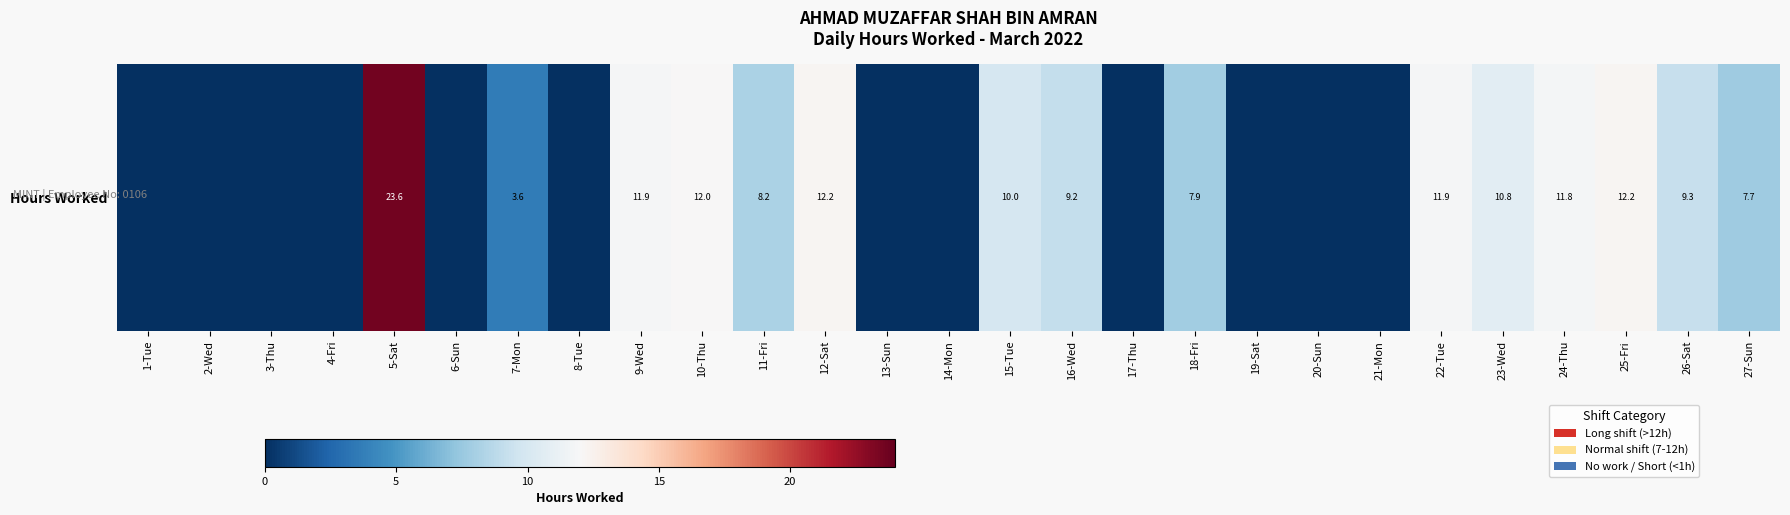

How many data points does each series have?

27